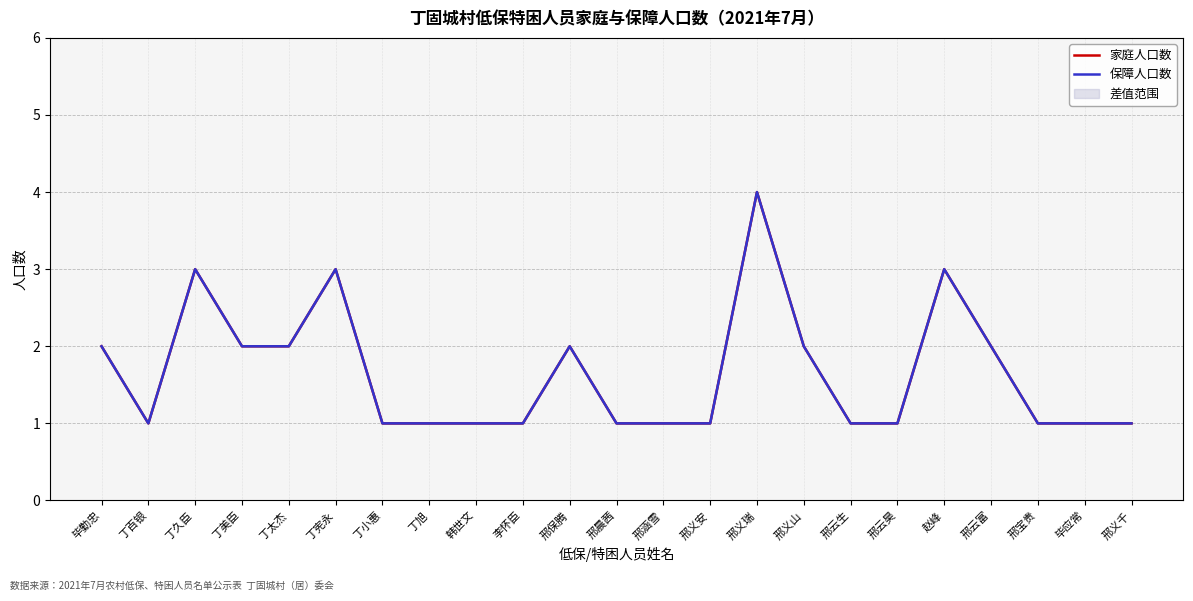

What is the highest value of the 保障人口数 series?

4